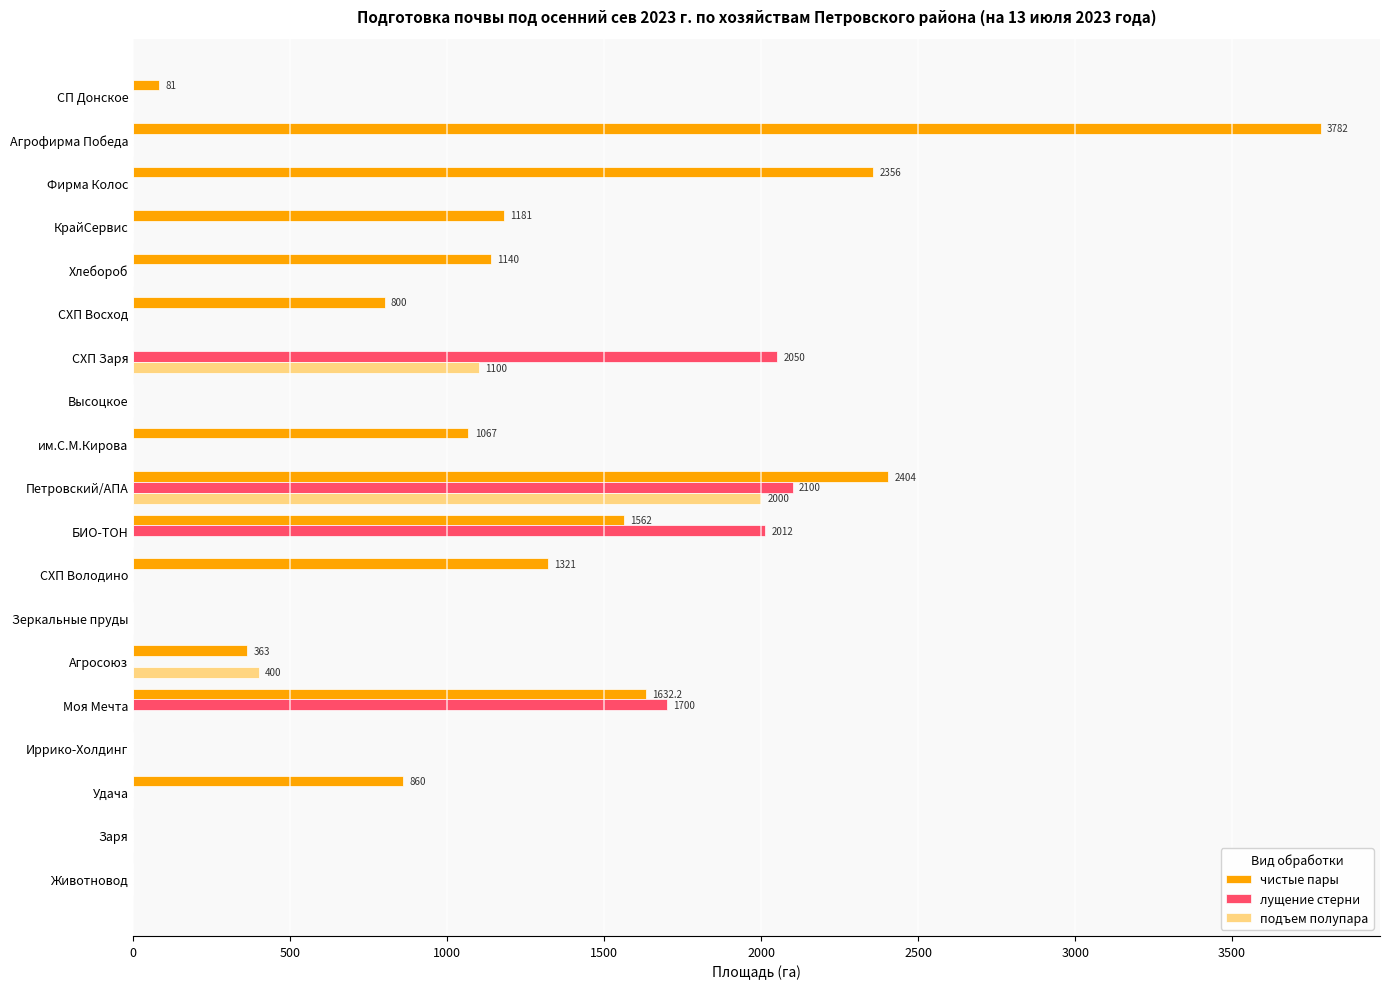

True or false: подъем полупара has a value of 1100.0 at СХП Заря.

True